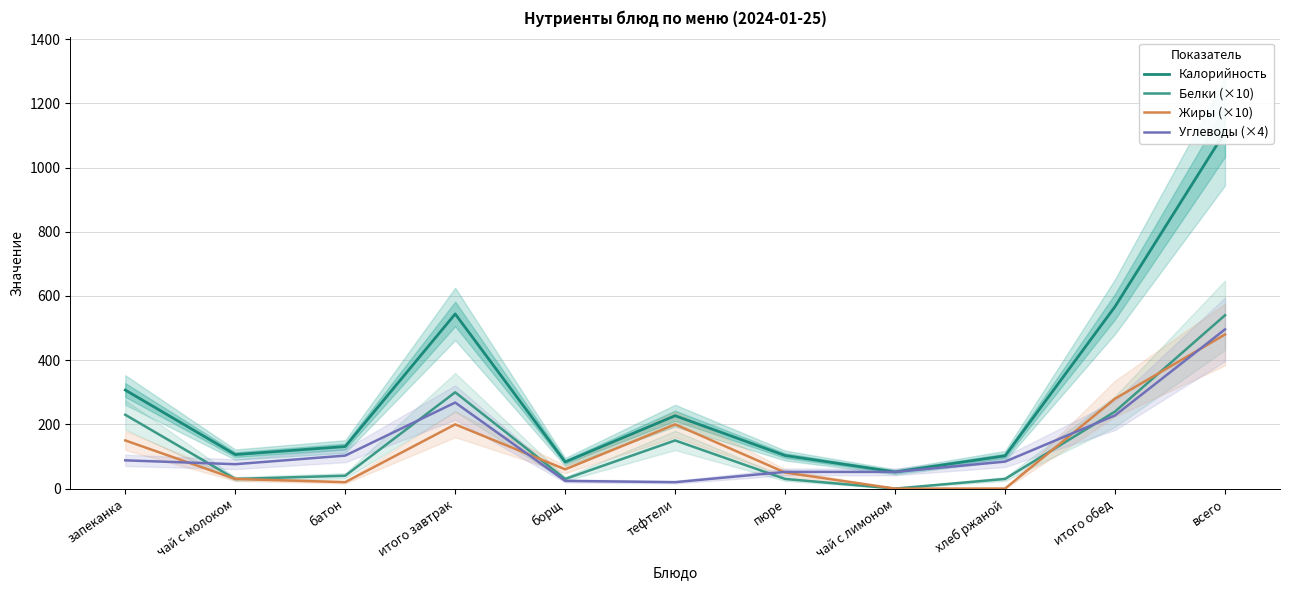

True or false: Калорийность and Белки (×10) cross at least once.

False